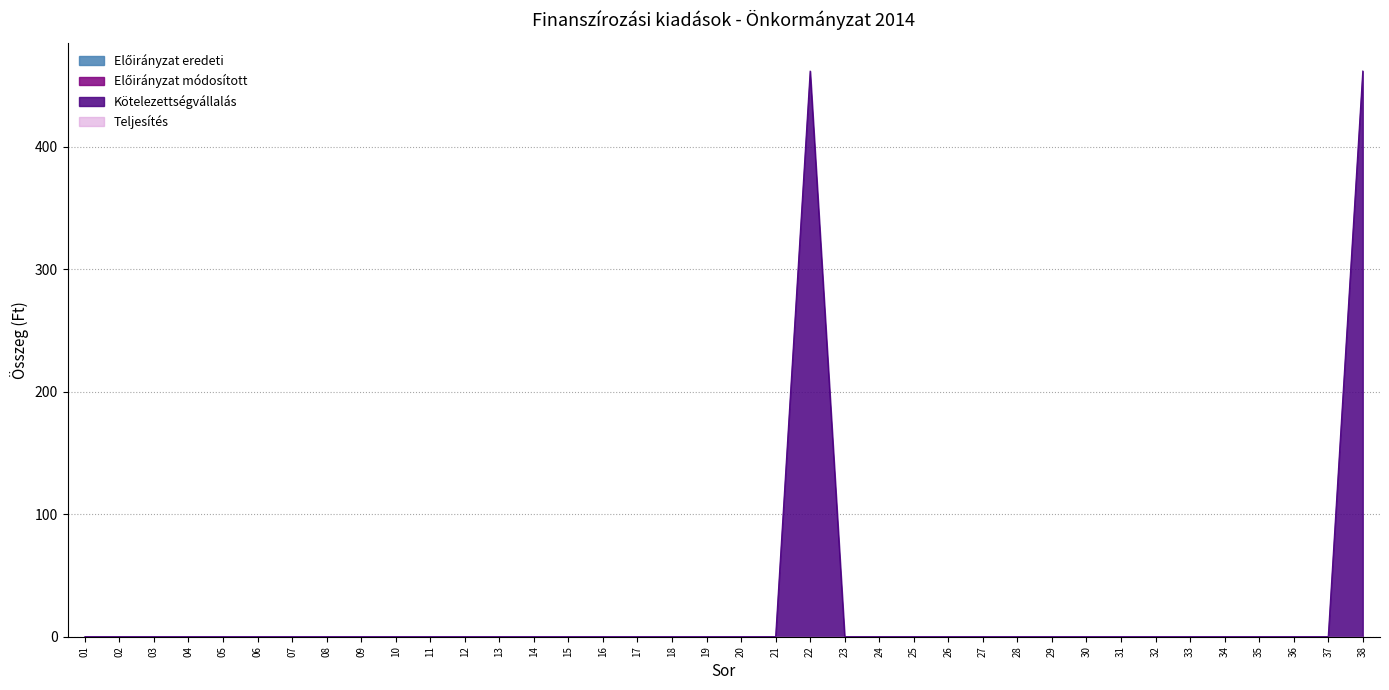

In Kötelezettségvállalás, how many points are higher than both neighbors (excluding endpoints)?

1